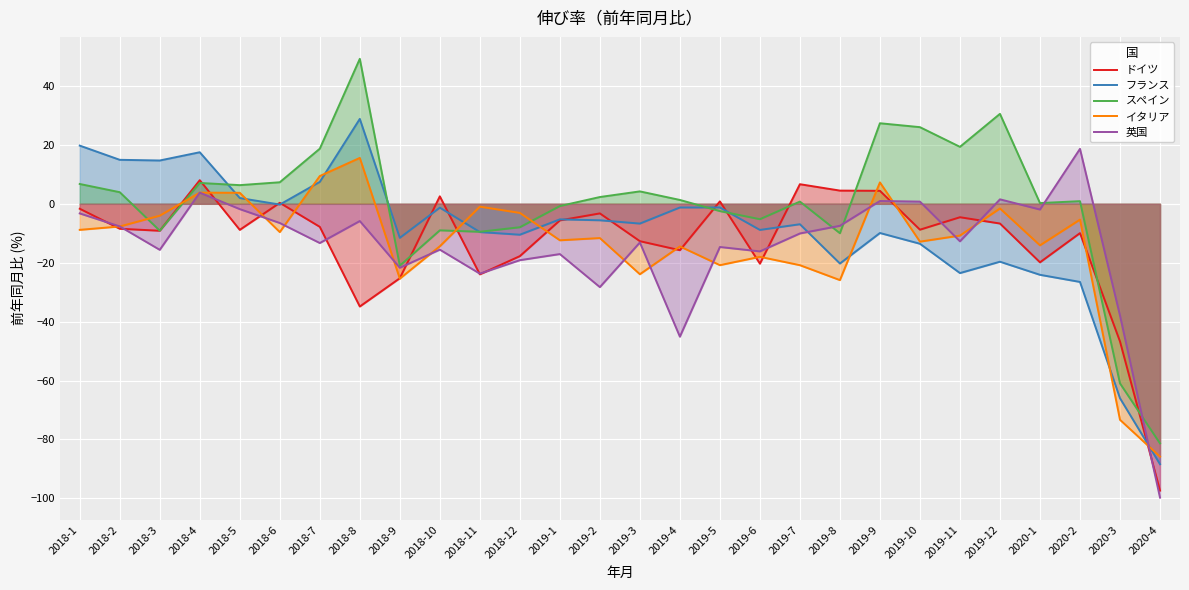

The イタリア series shows -6.5 at 2018-6. True or false?

False